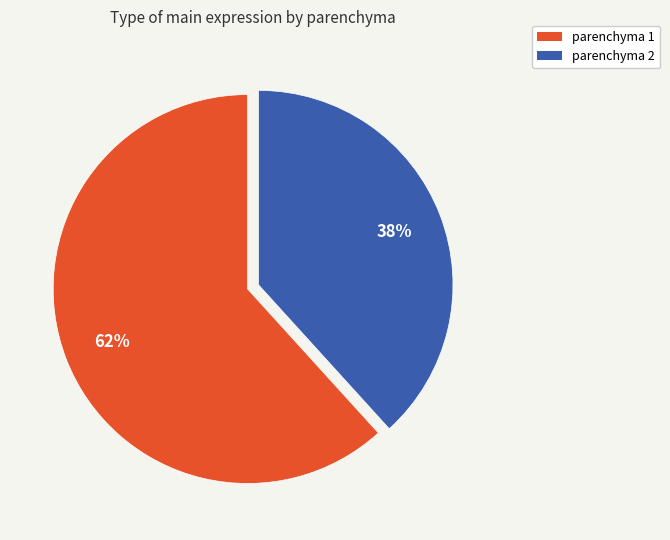

Is the sum of parenchyma 1 and parenchyma 2 greater than half?

Yes